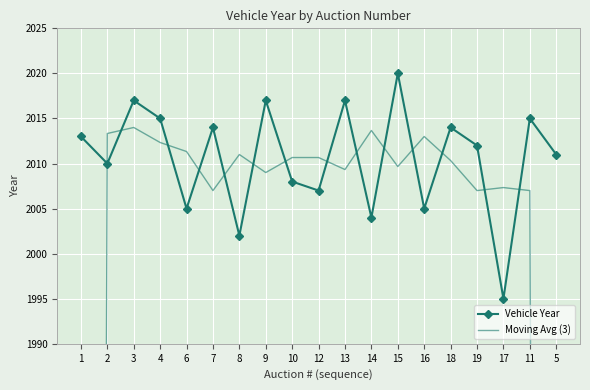

What is the label of the 3rd point from the left?

3